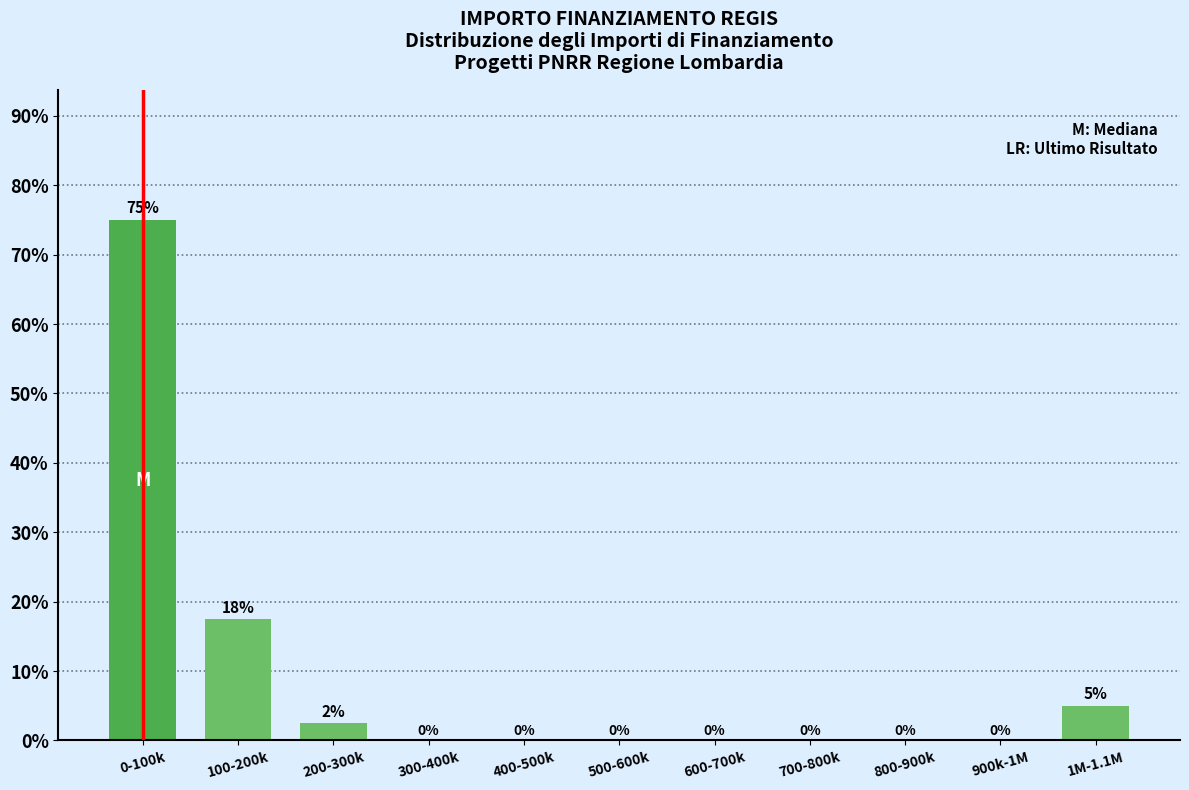

Which category has the highest value across all series?

0-100k